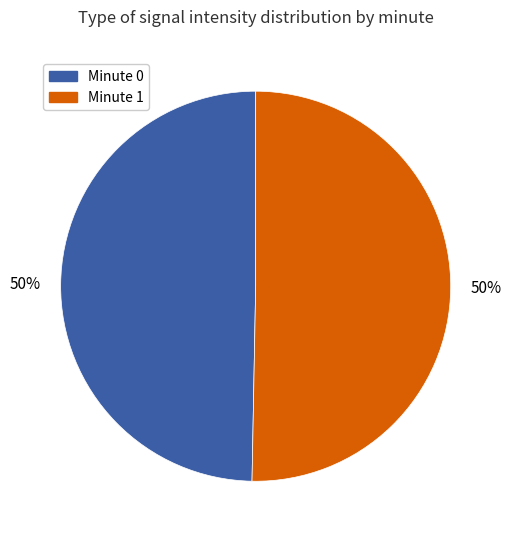

What is the ratio of the value at Minute 1 to the value at Minute 0?

1.0